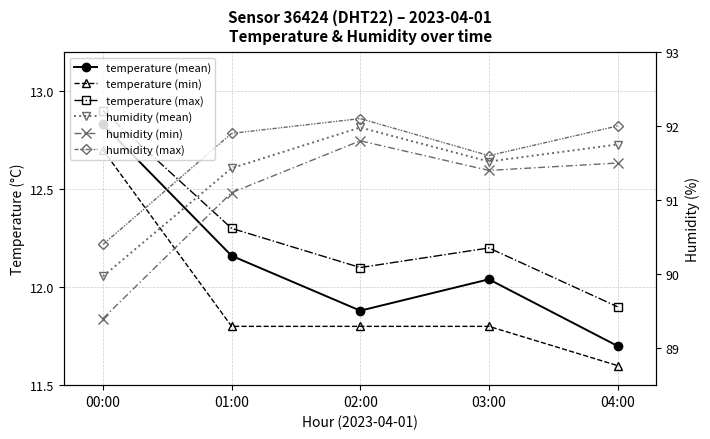

What is the label of the 1st point from the right?

04:00